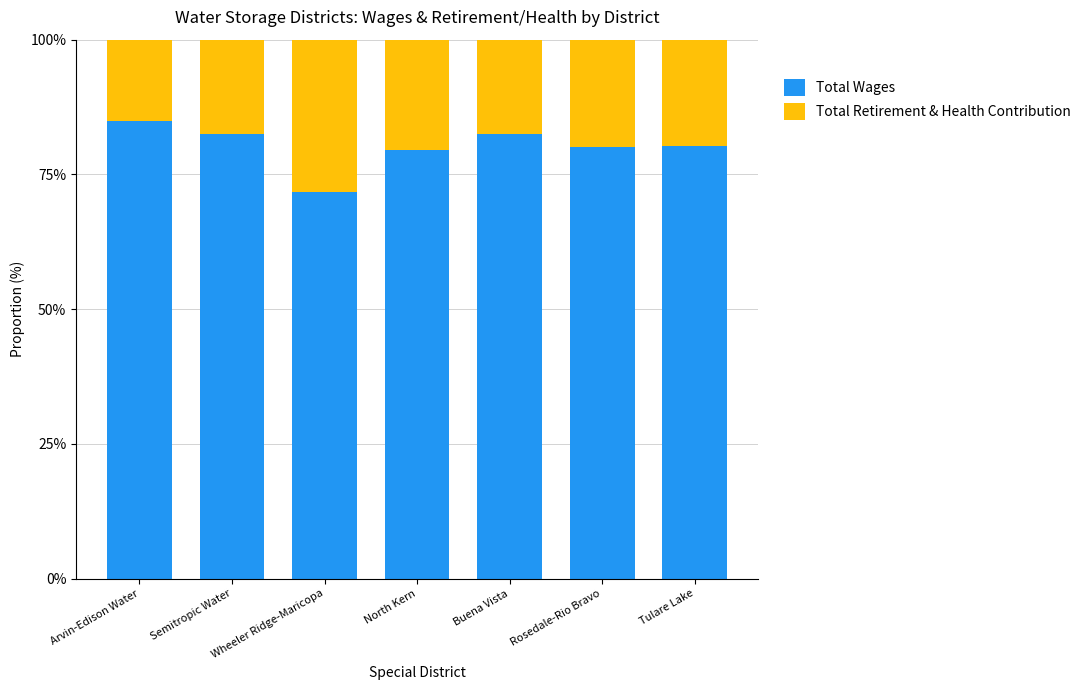

The value of Total Retirement & Health Contribution at Rosedale-Rio Bravo is 0.2. True or false?

True